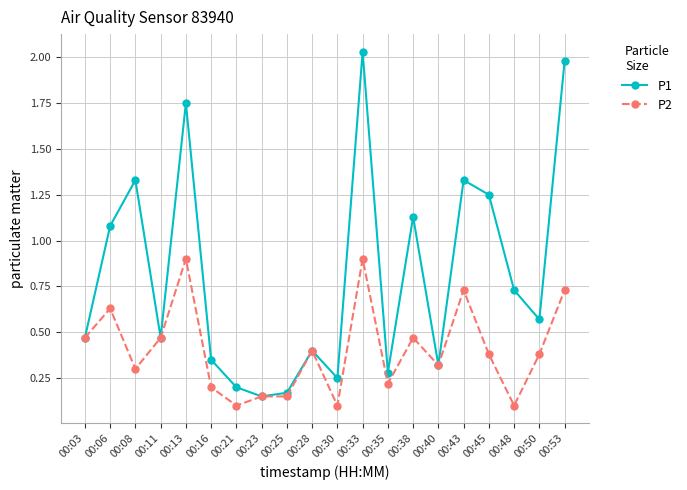

Which series has the widest spread of values?

P1